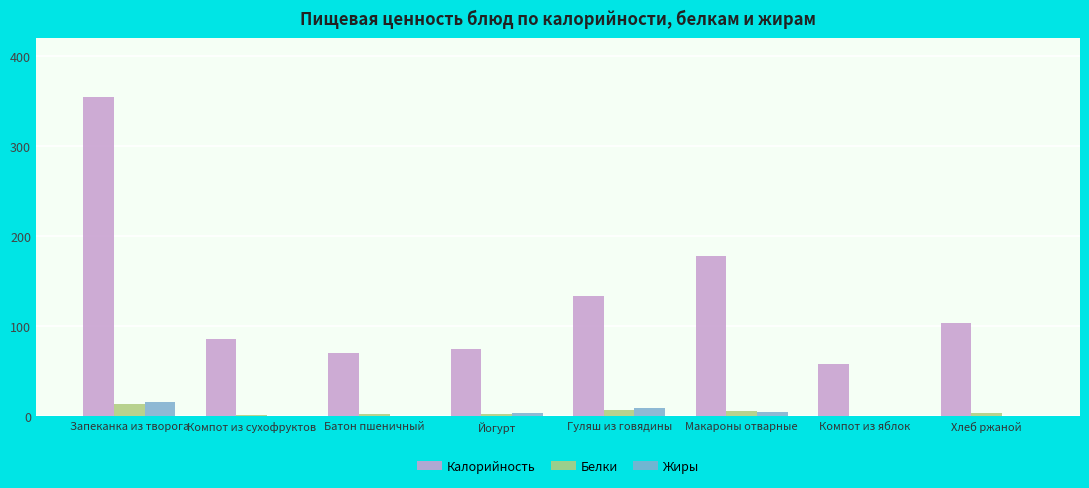

Which series changed the most between Йогурт and Гуляш из говядины?

Калорийность